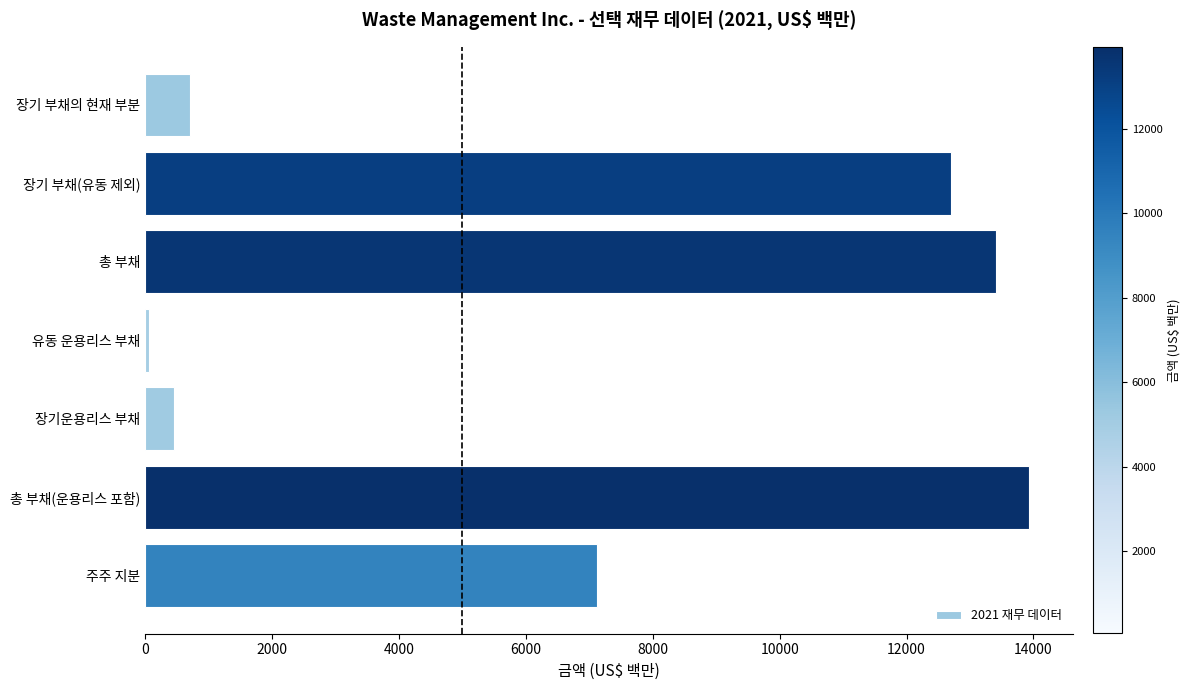

Reading bottom to top, transcribe all the data shown in this chart.

7124	13928	459	64	13405	12697	708